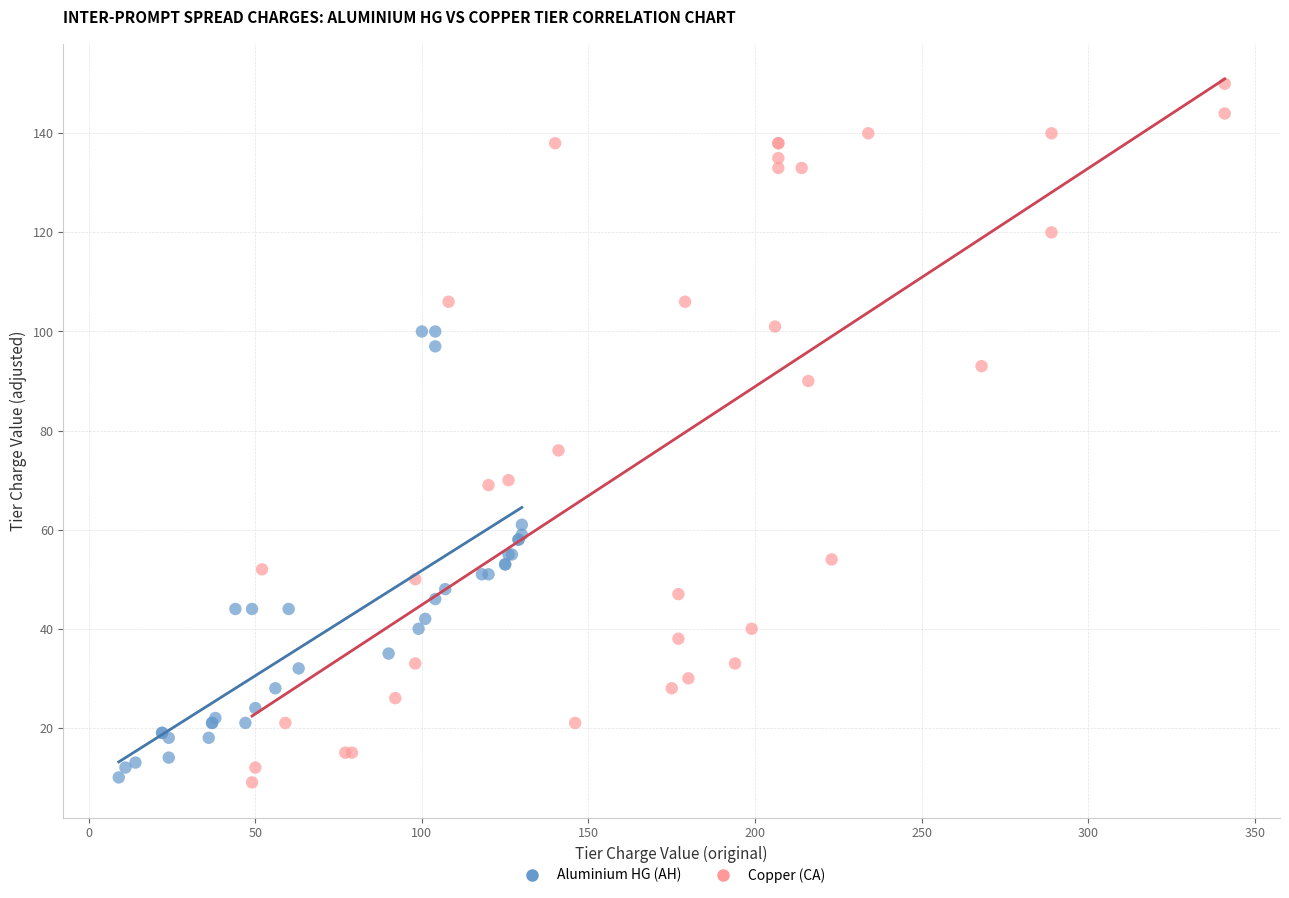

Which series has the largest Y range (max minus min)?

Copper (CA)